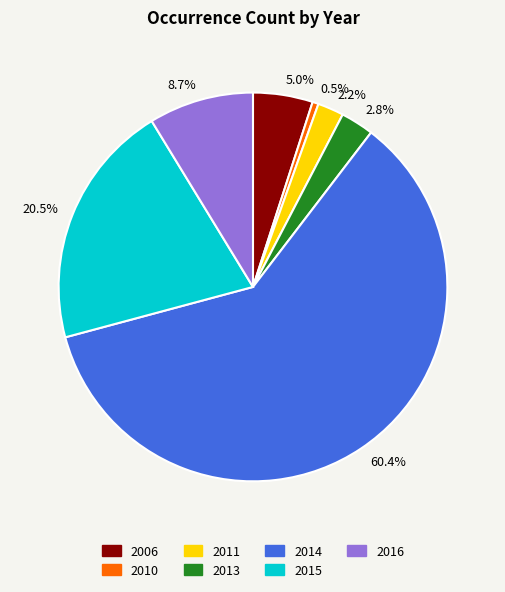

What is the ratio of the value at 2.8% to the value at 8.7%?

0.3